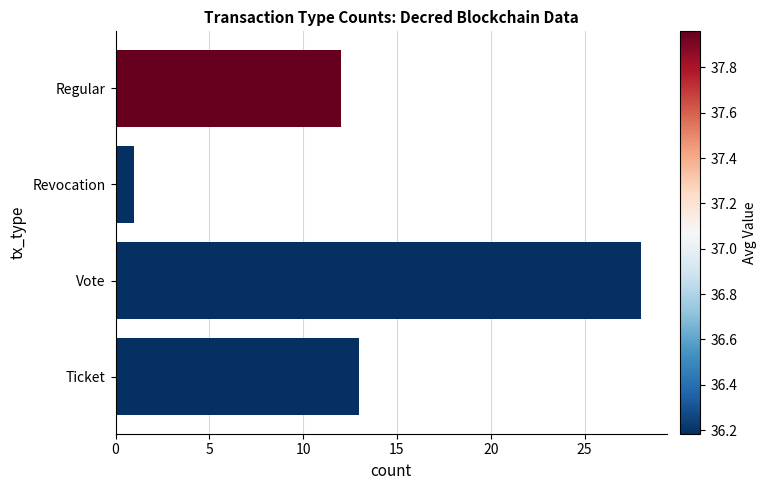

Between Regular and Vote, which is larger?

Vote